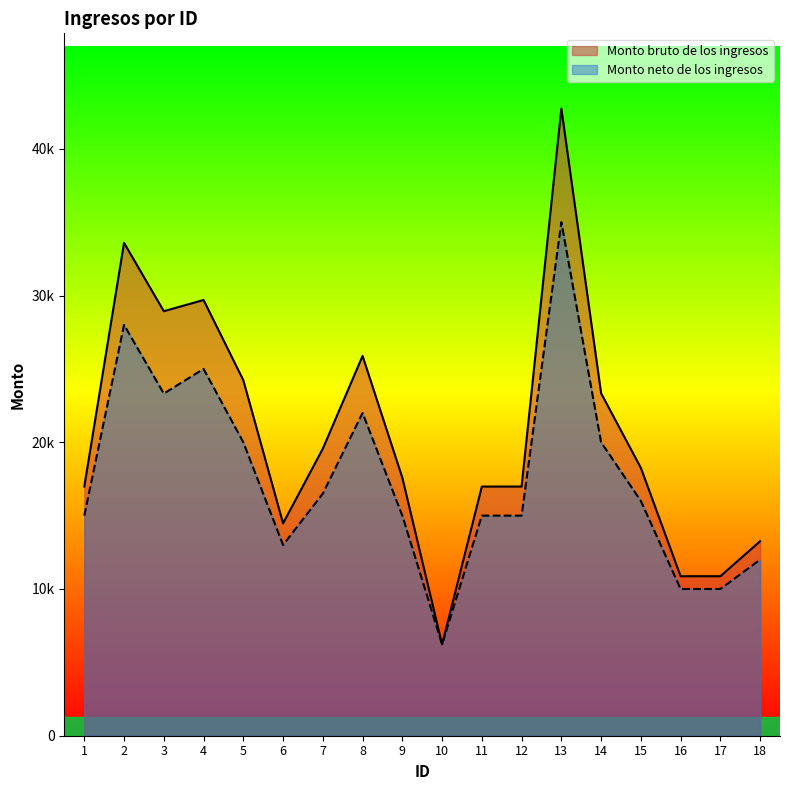

At which category is the sum across all series the highest?

13